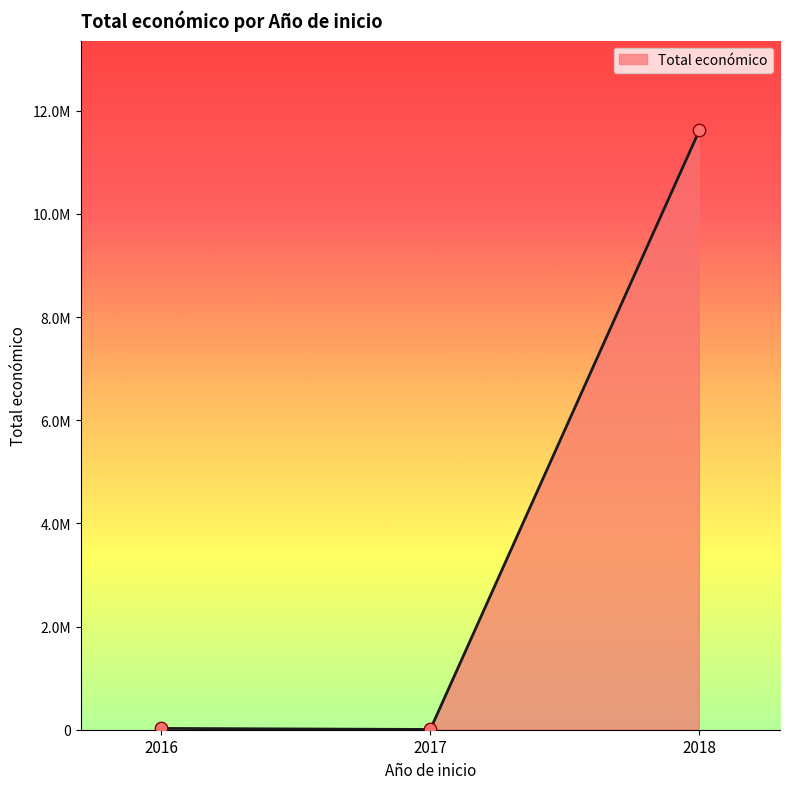

Between 2018 and 2017, which is larger?

2018